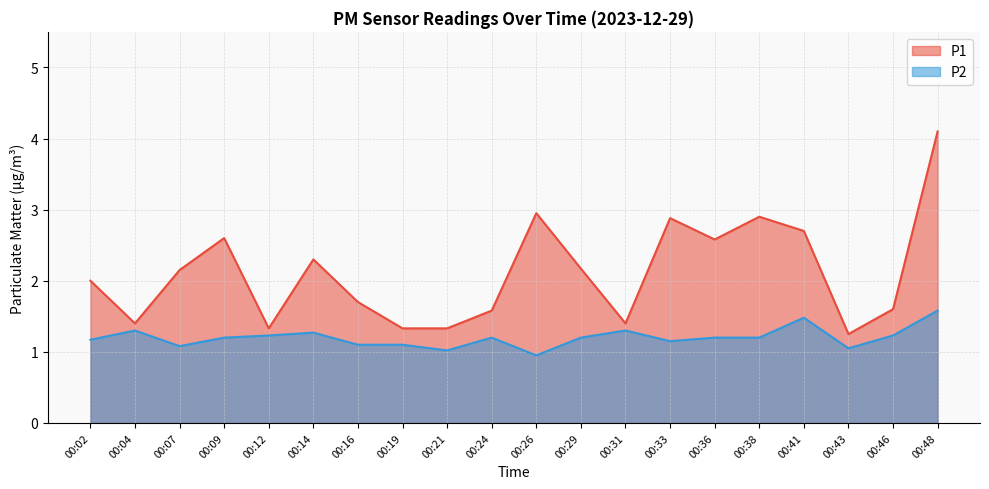

Where is the first local minimum for P1?

00:04